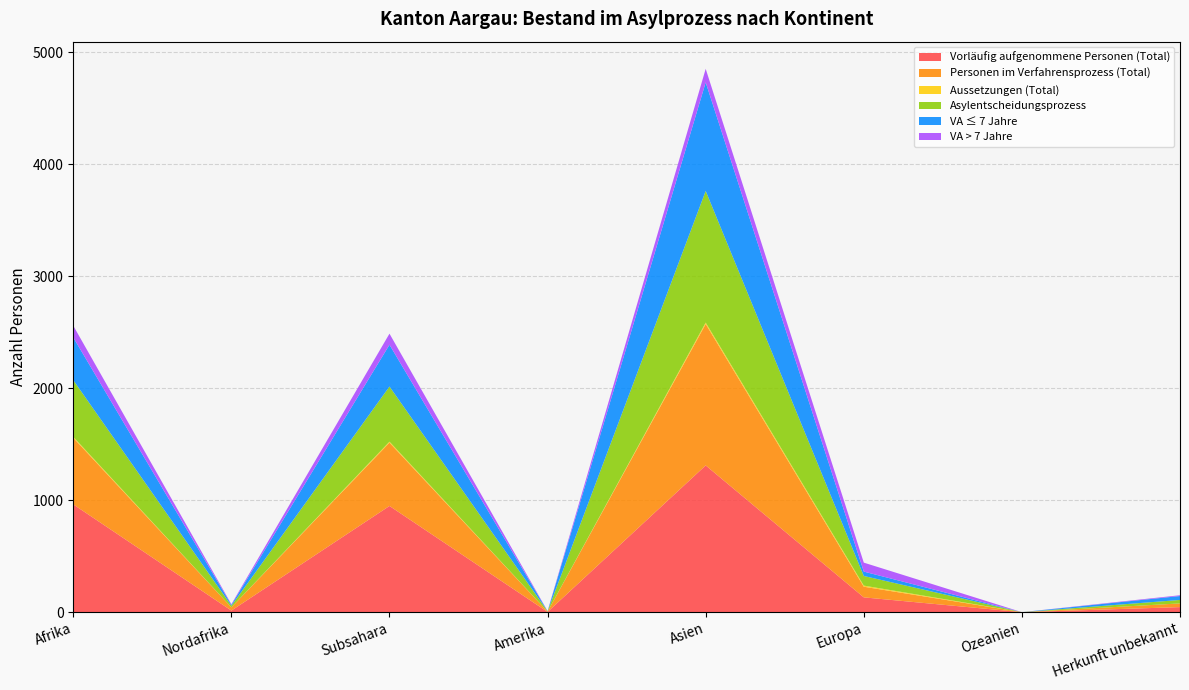

Reading left to right, list all the values displayed in this chart.

Vorläufig aufgenommene Personen (Total): 962	14	948	2	1310	132	0	45
Personen im Verfahrensprozess (Total): 594	29	565	3	1262	95	0	33
Aussetzungen (Total): 9	0	9	0	13	10	0	0
Asylentscheidungsprozess: 506	14	492	3	1175	86	0	31
VA ≤ 7 Jahre: 381	8	373	0	969	39	0	35
VA > 7 Jahre: 105	6	99	2	121	80	0	7